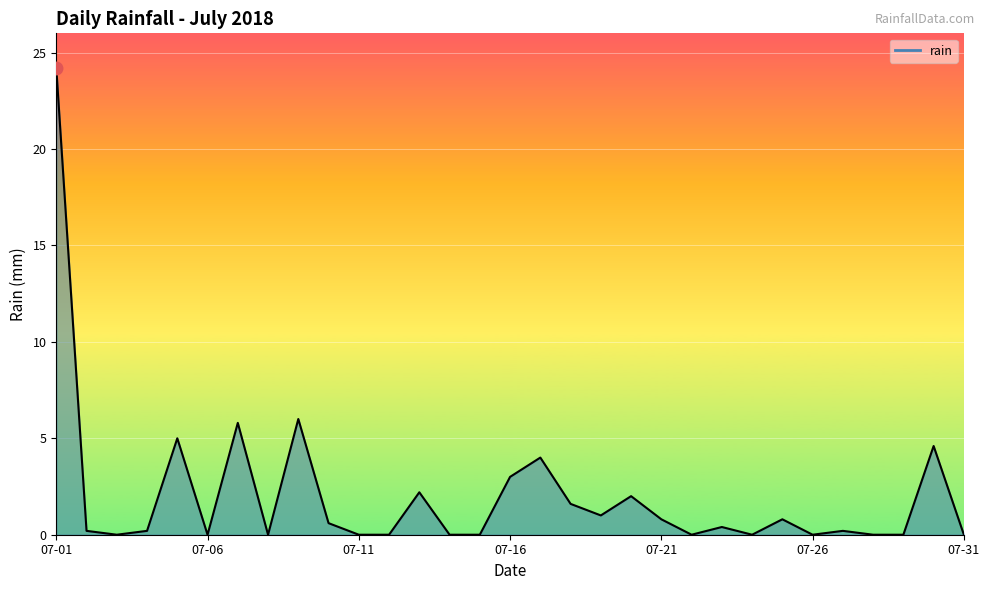

What is the change in value from 07-01 to 07-31?

-24.2